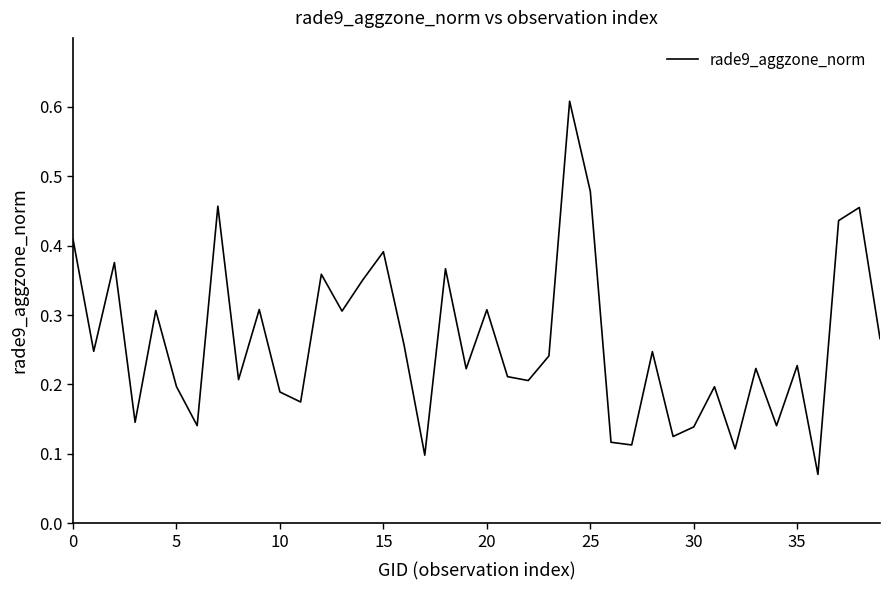

What is the label of the 10th point from the left?

9